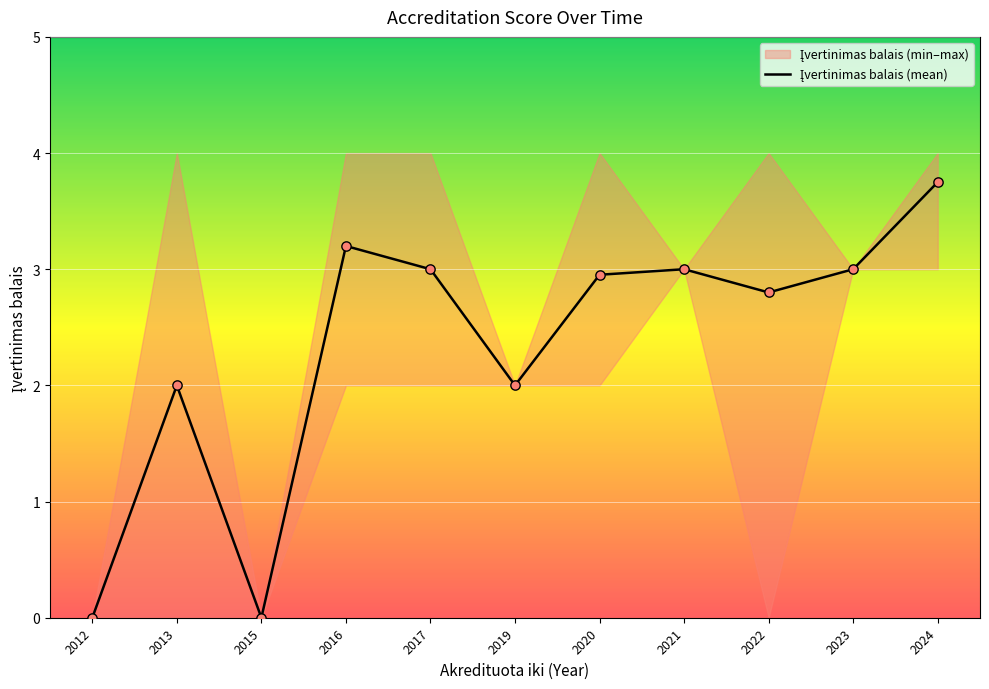

Between 2020 and 2017, which is larger?

2017